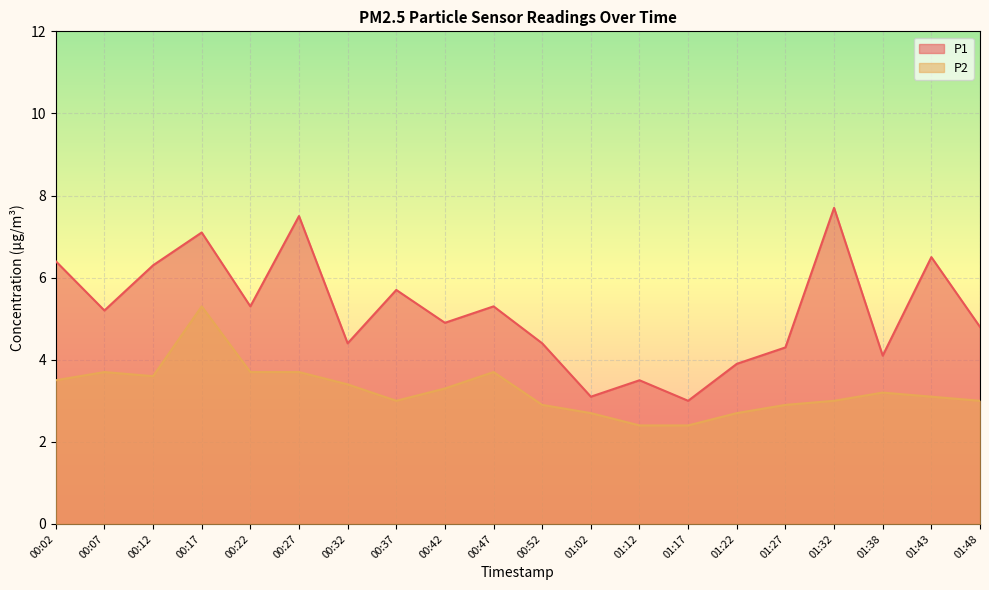

Which series has the largest range (max minus min)?

P1